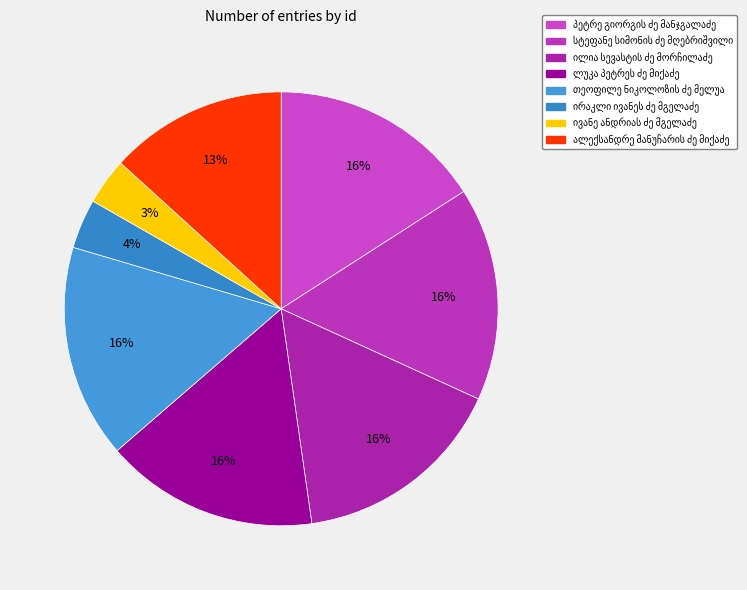

Count the number of slices in the pie.

8